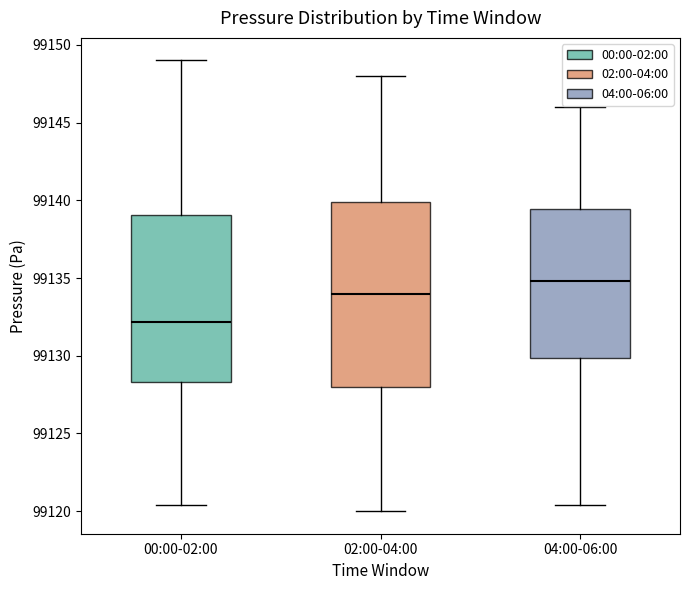

Which box is the tallest, from its lower edge to its upper edge?

02:00-04:00